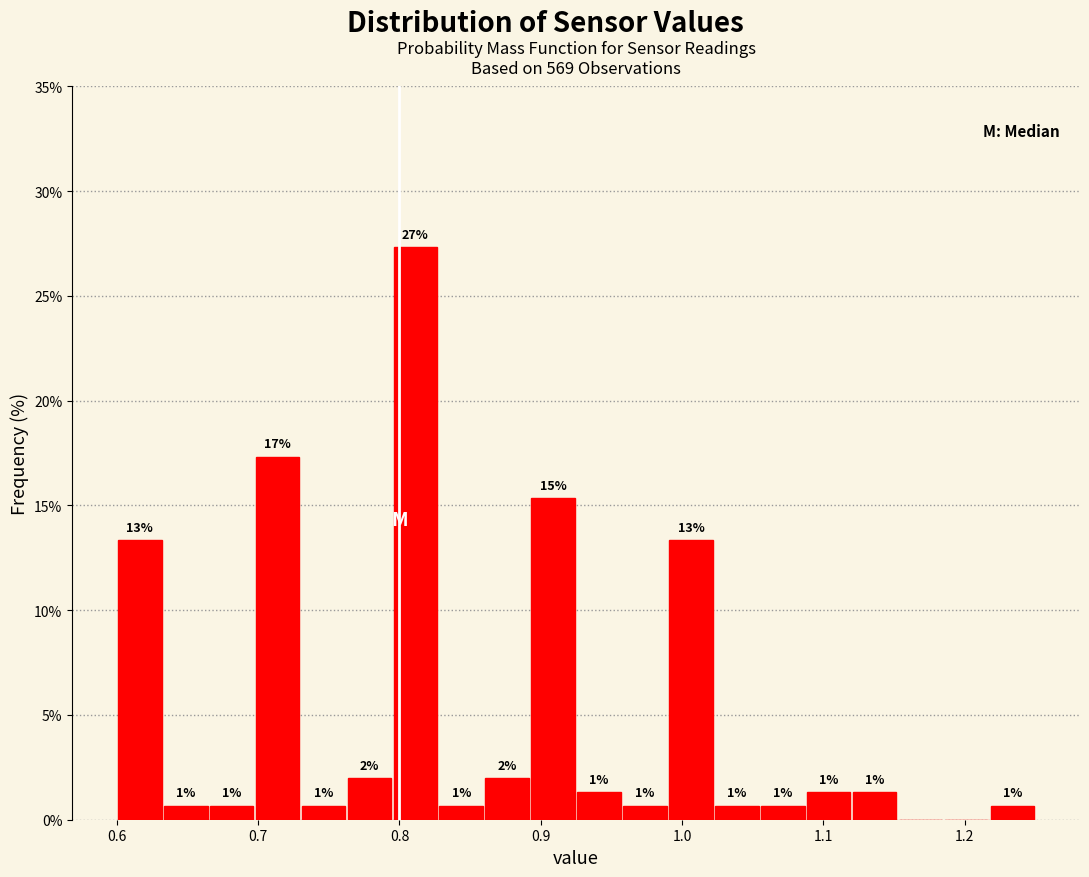

Read against the x-axis, roughly where is the centre of the tallest bar?

0.81